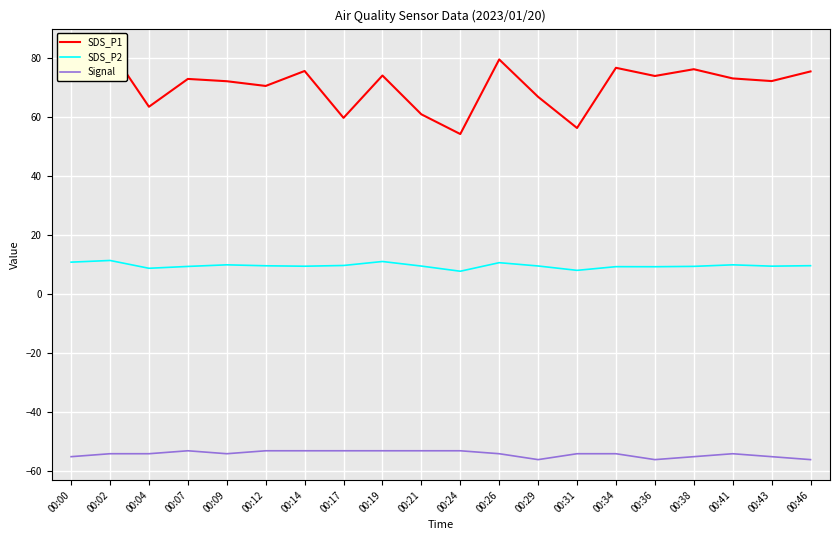

Does the chart display data point markers on the line(s)?

No